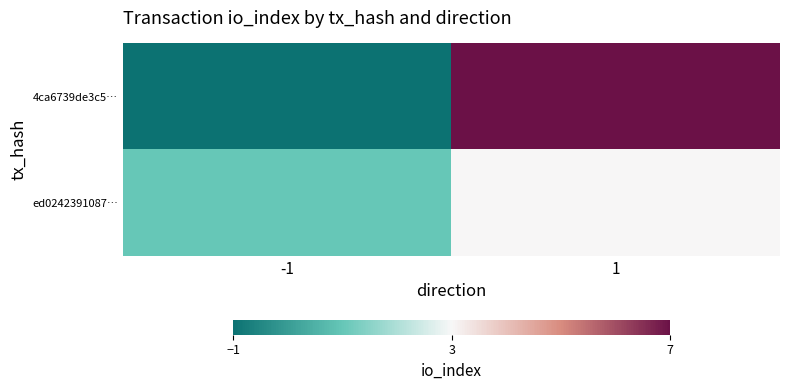

Which label corresponds to the largest value in the chart?

1